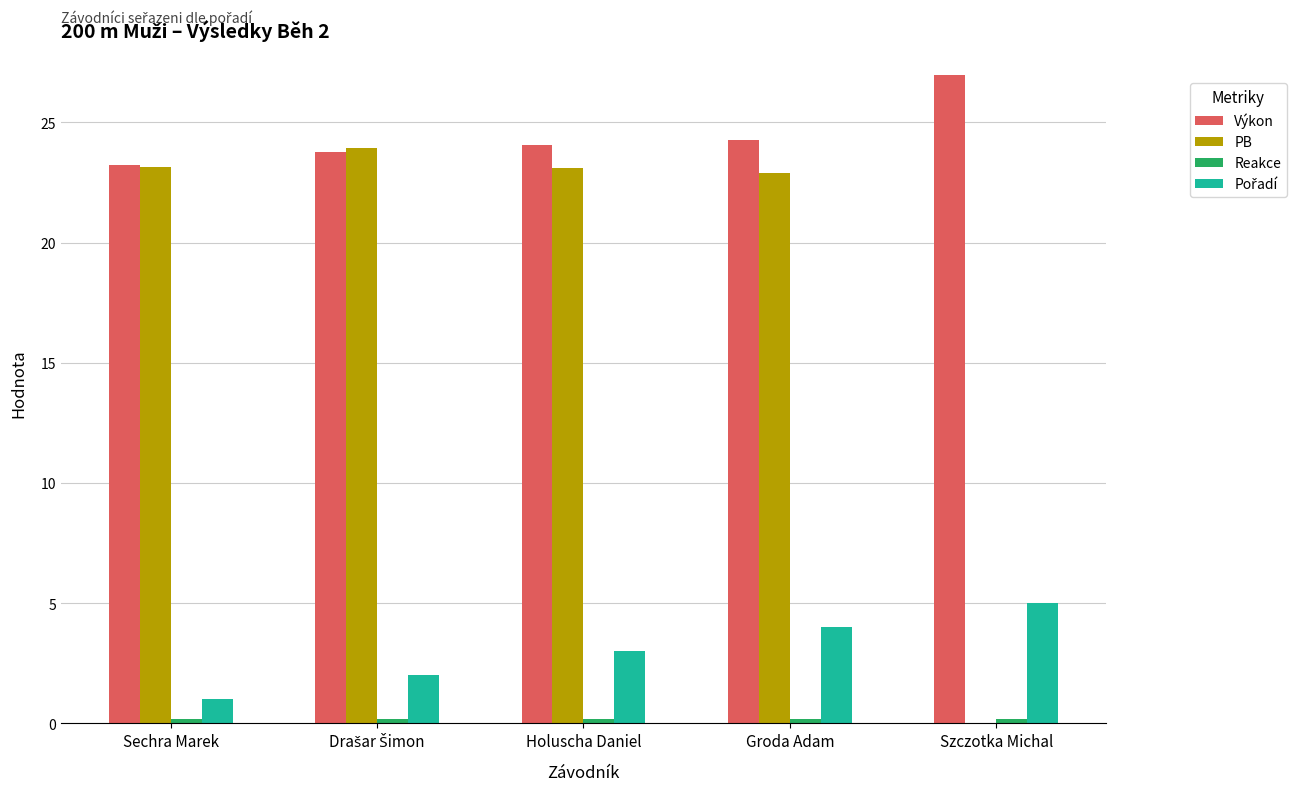

Count the number of data series in this chart.

4